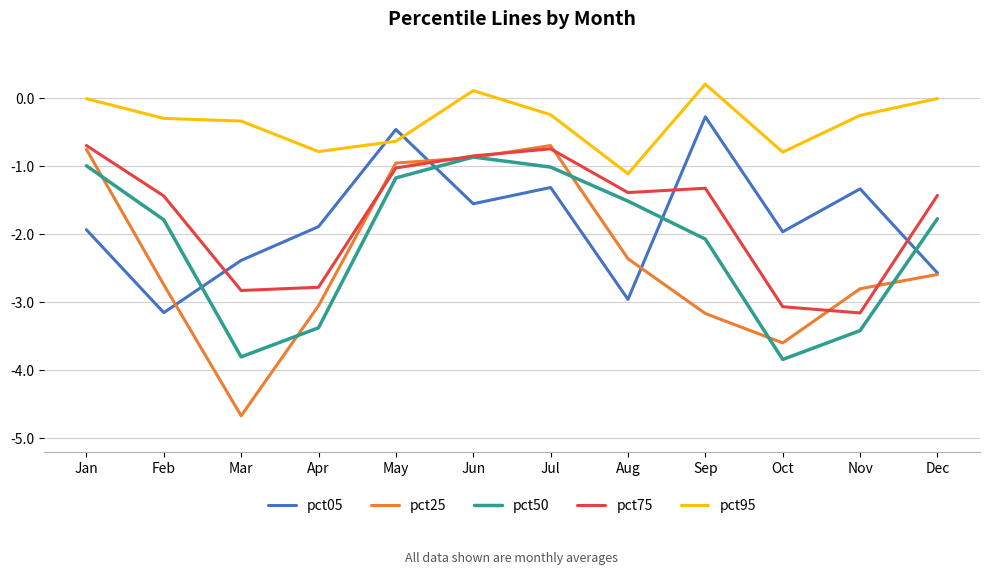

At Sep, list the series in order from smallest to largest.

pct25, pct50, pct75, pct05, pct95